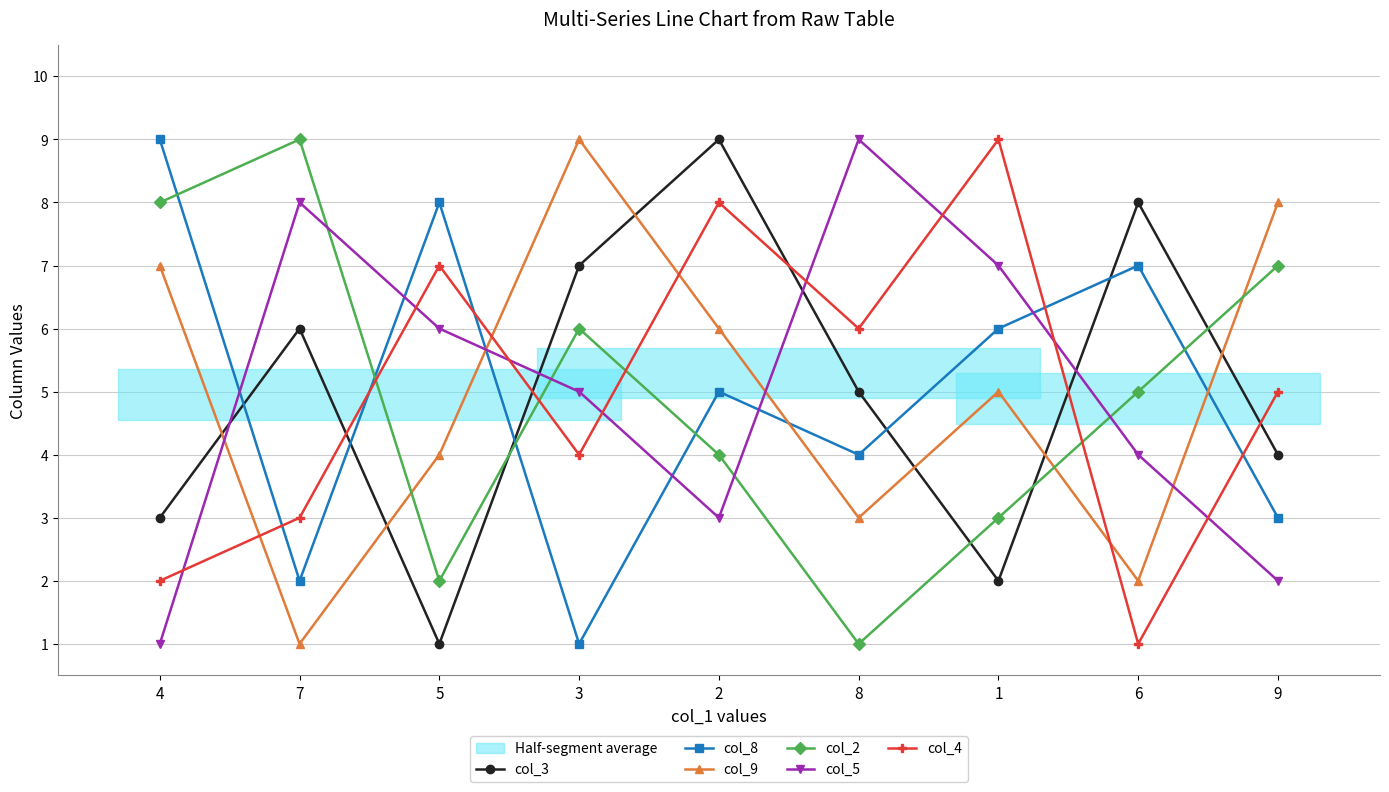

In col_4, how many points are lower than both neighbors (excluding endpoints)?

3